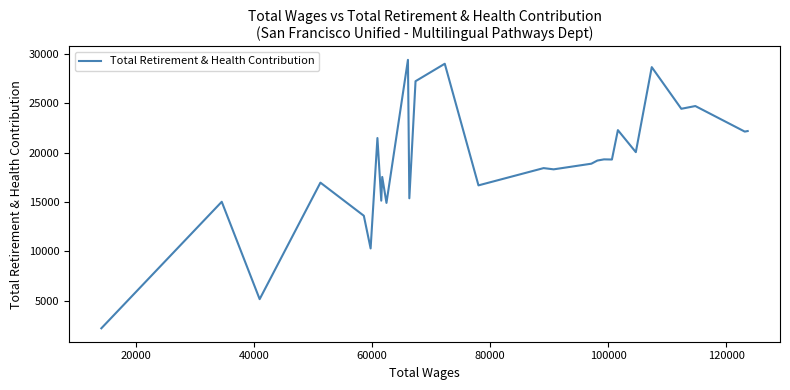

What is the difference between the maximum and minimum values?

27168